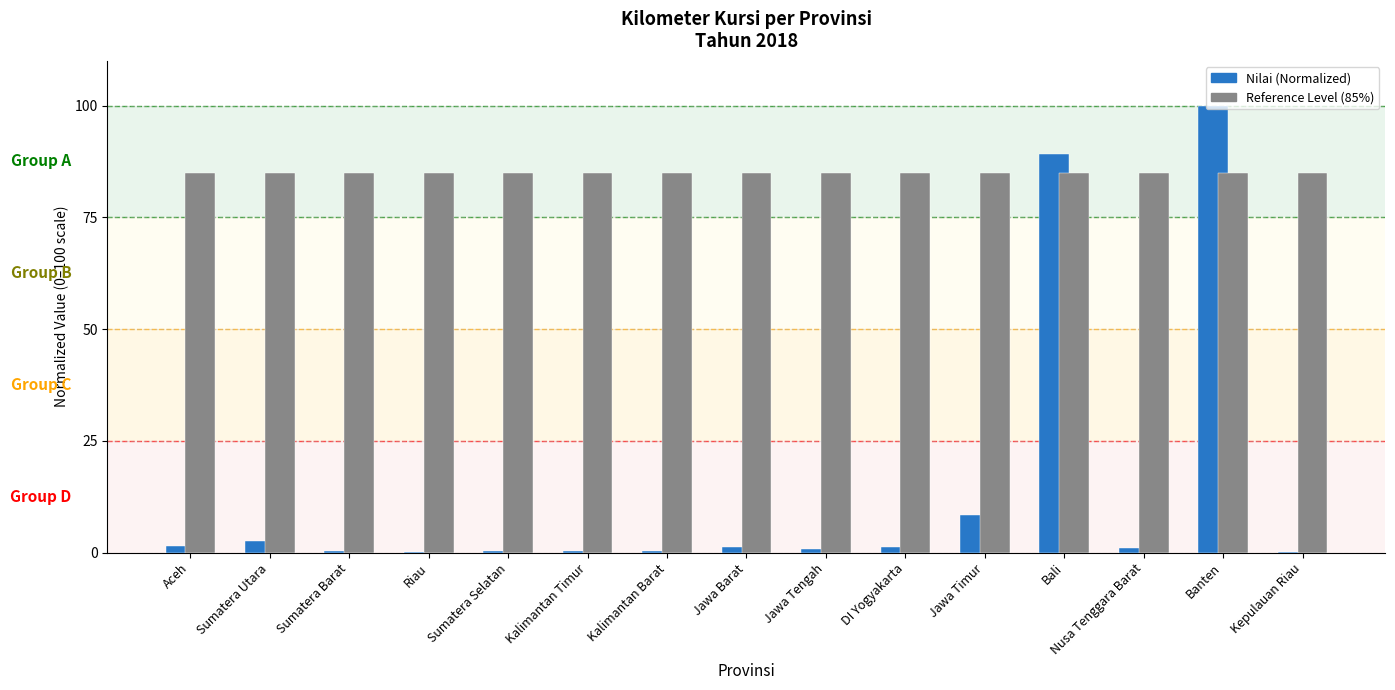

What is the maximum value shown in the chart?

100.0